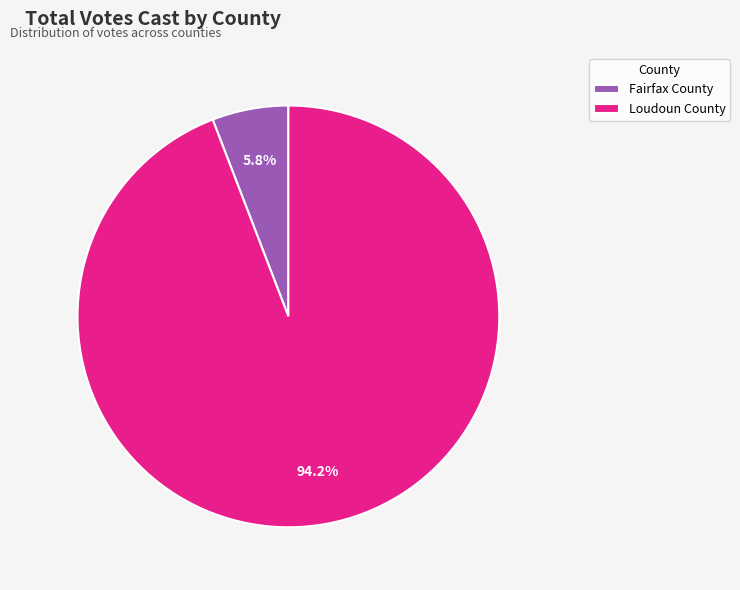

To the nearest percent, what is the combined percentage of Fairfax County and Loudoun County?

100%